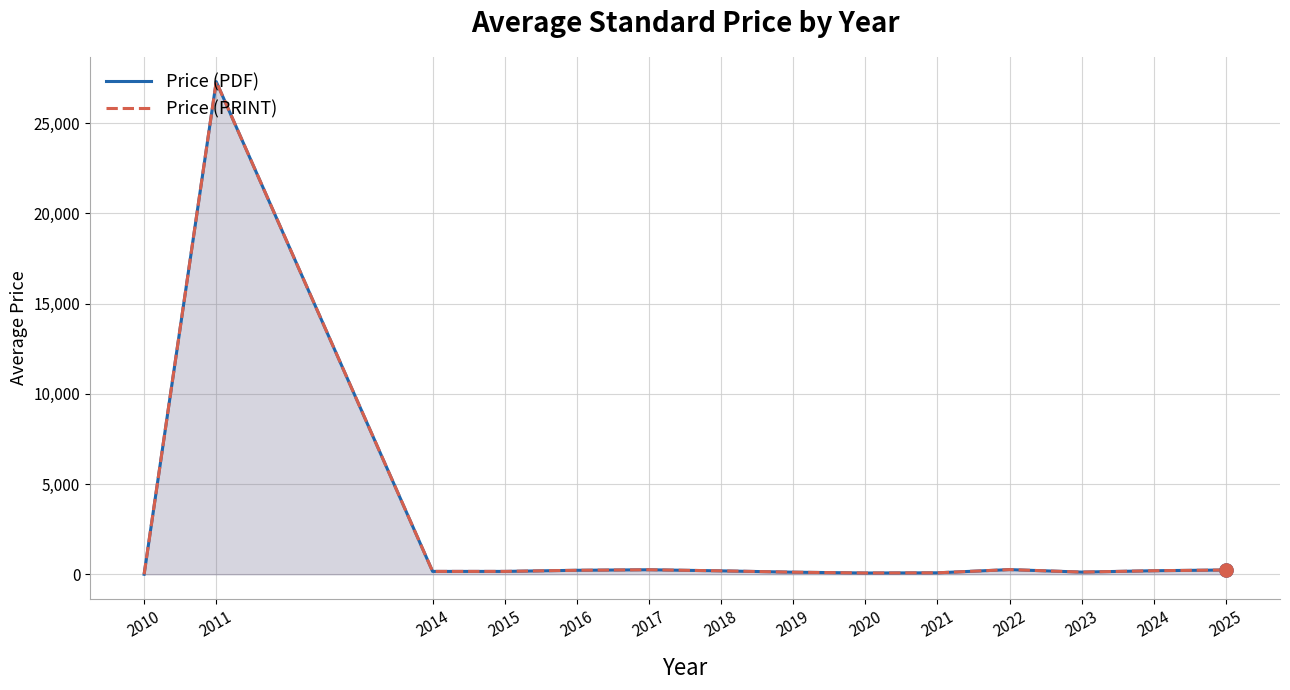

Which series has the widest spread of Y values?

Price (PDF)